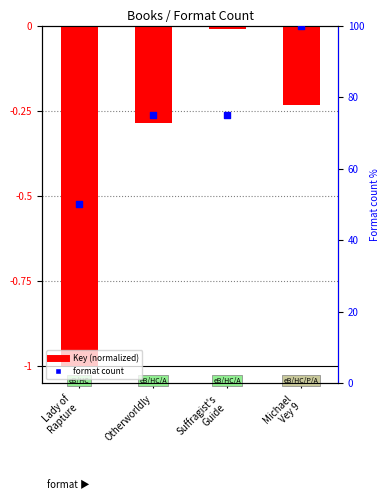

What is the total value across all series at Michael
Vey 9?

99.8